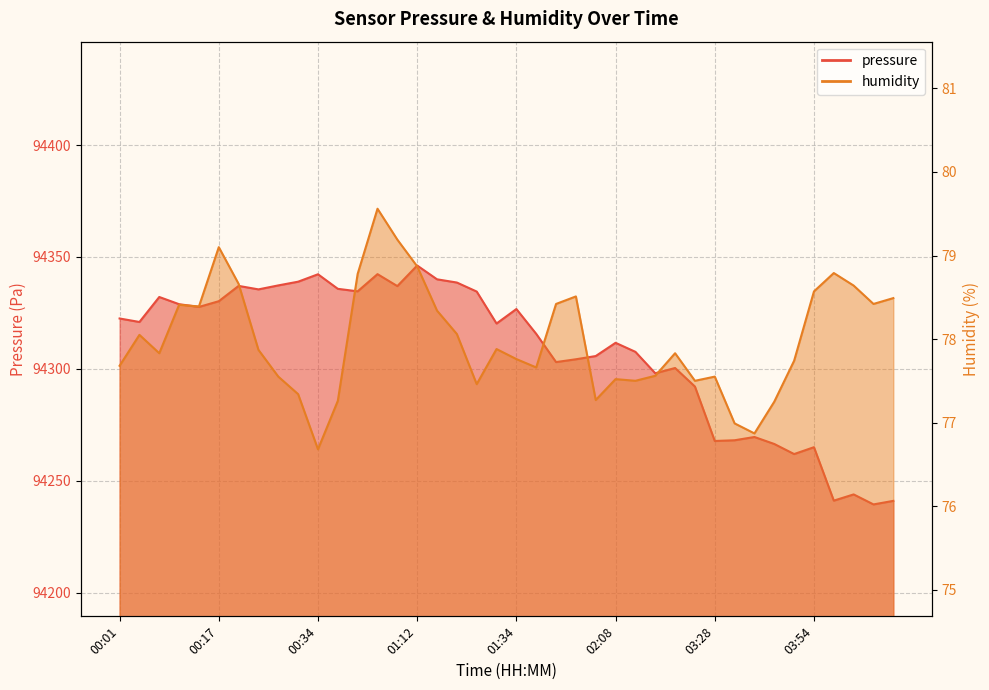

True or false: pressure has a value of 94340.0 at 01:15.

True